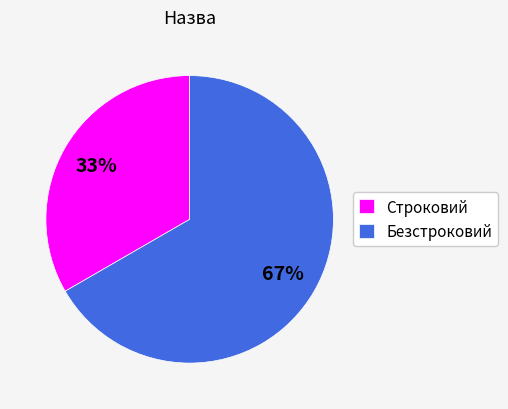

Does Строковий represent more than half of the total?

No